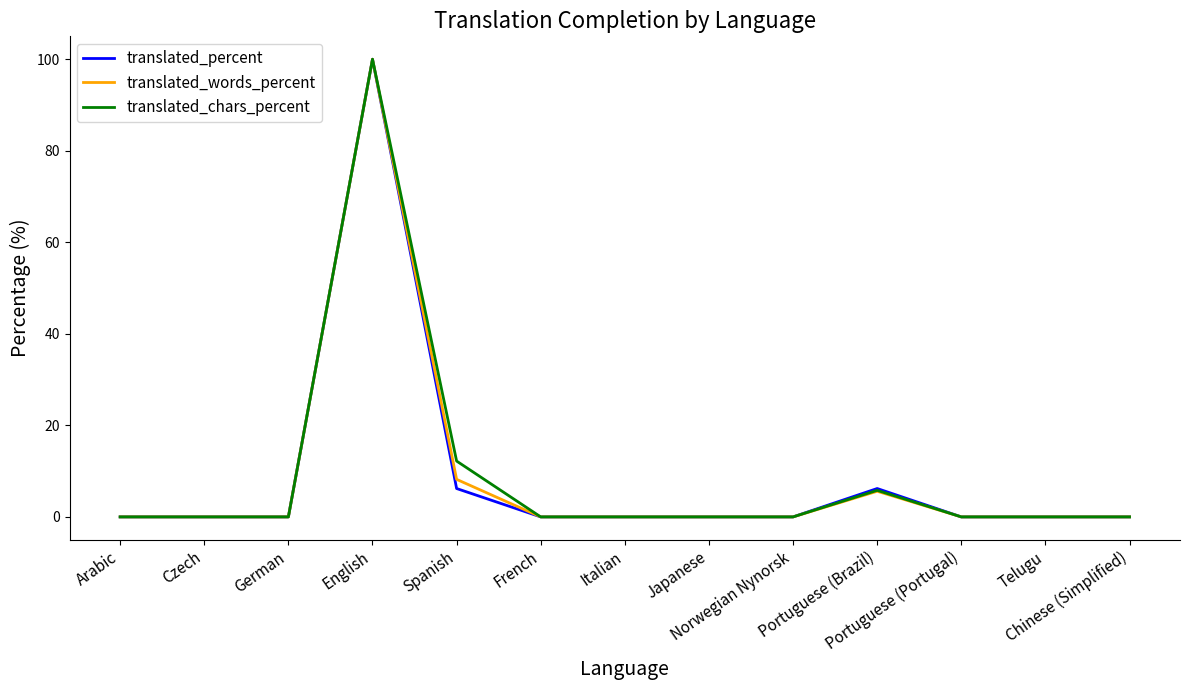

What is the highest value of the translated_words_percent series?

100.0